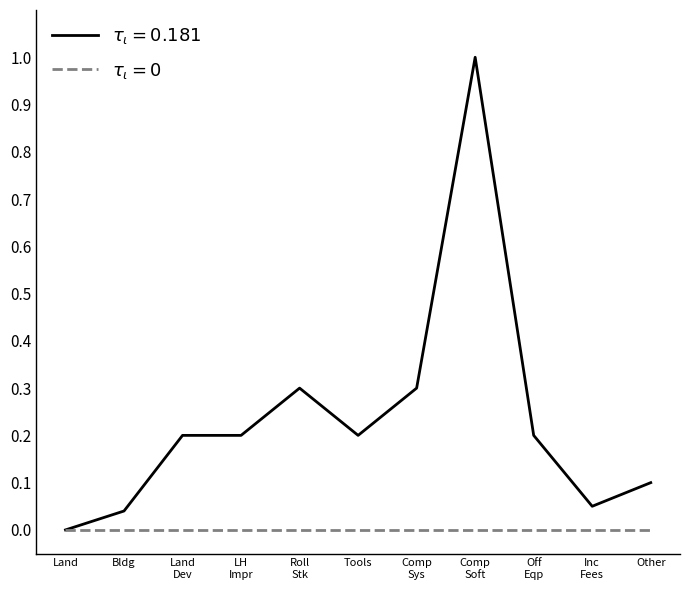

What position from the left is Bldg?

2